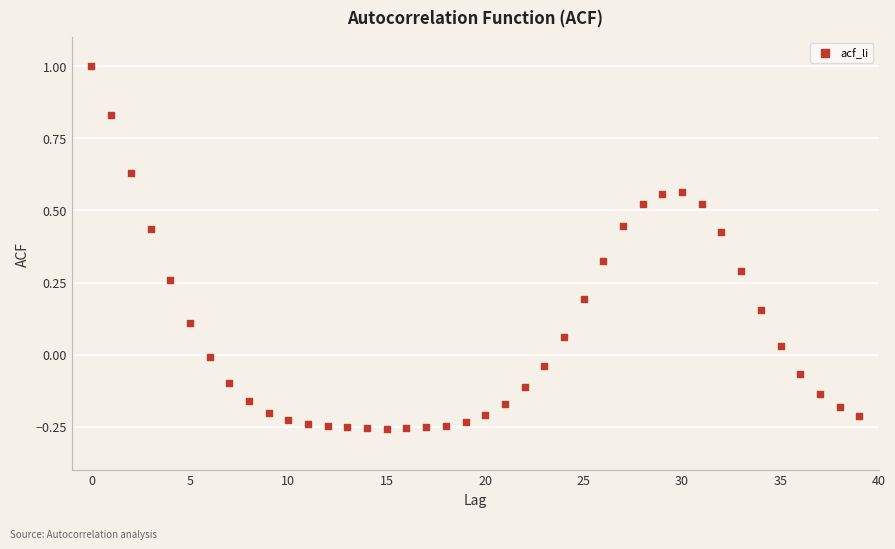

What is the range of Y values (max minus min)?

1.3